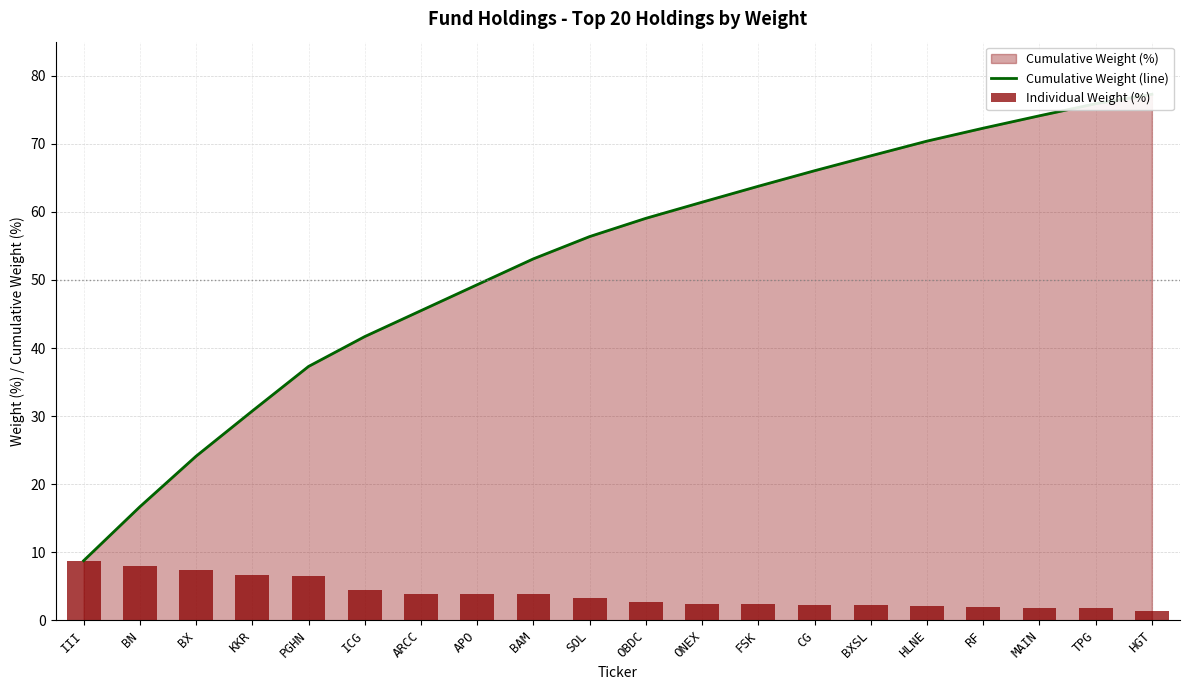

Reading right to left, what are all the values shown in this chart?

Cumulative Weight (line): HGT=77.3	TPG=75.9	MAIN=74.1	RF=72.3	HLNE=70.4	BXSL=68.2	CG=66.0	FSK=63.8	ONEX=61.4	OBDC=59.0	SOL=56.4	BAM=53.1	APO=49.3	ARCC=45.5	ICG=41.7	PGHN=37.3	KKR=30.8	BX=24.1	BN=16.7	III=8.8
Individual Weight (%): HGT=1.4	TPG=1.8	MAIN=1.8	RF=1.9	HLNE=2.2	BXSL=2.2	CG=2.3	FSK=2.3	ONEX=2.4	OBDC=2.7	SOL=3.3	BAM=3.8	APO=3.8	ARCC=3.8	ICG=4.4	PGHN=6.5	KKR=6.6	BX=7.4	BN=7.9	III=8.8